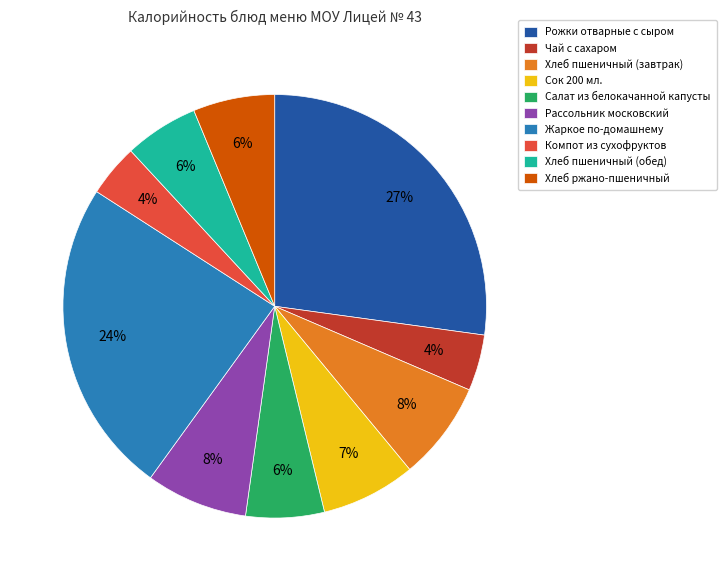

Do Салат из белокачанной капусты and Чай с сахаром together represent more than half of the pie?

No